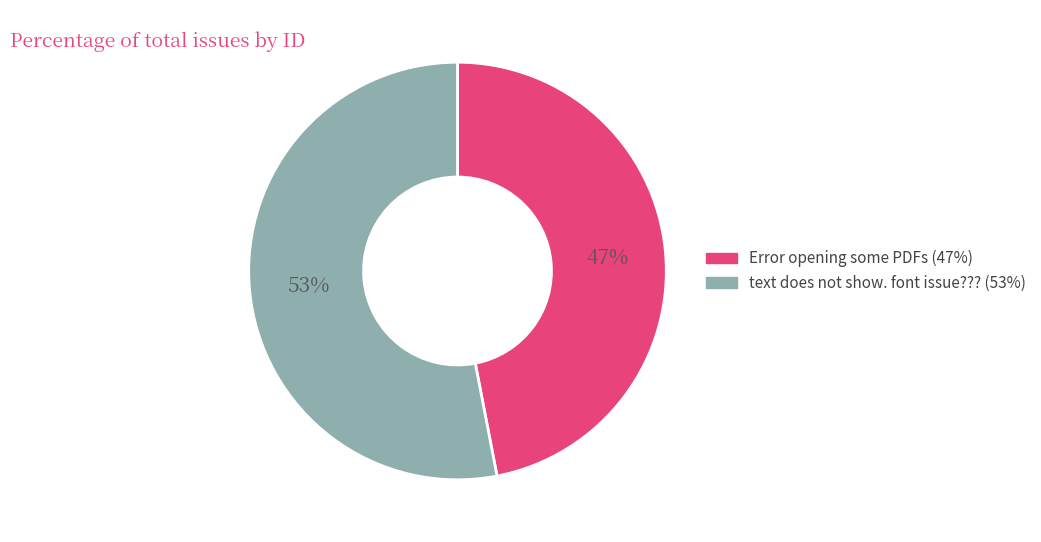

To the nearest percent, what percentage of the pie is text does not show. font issue????

53%